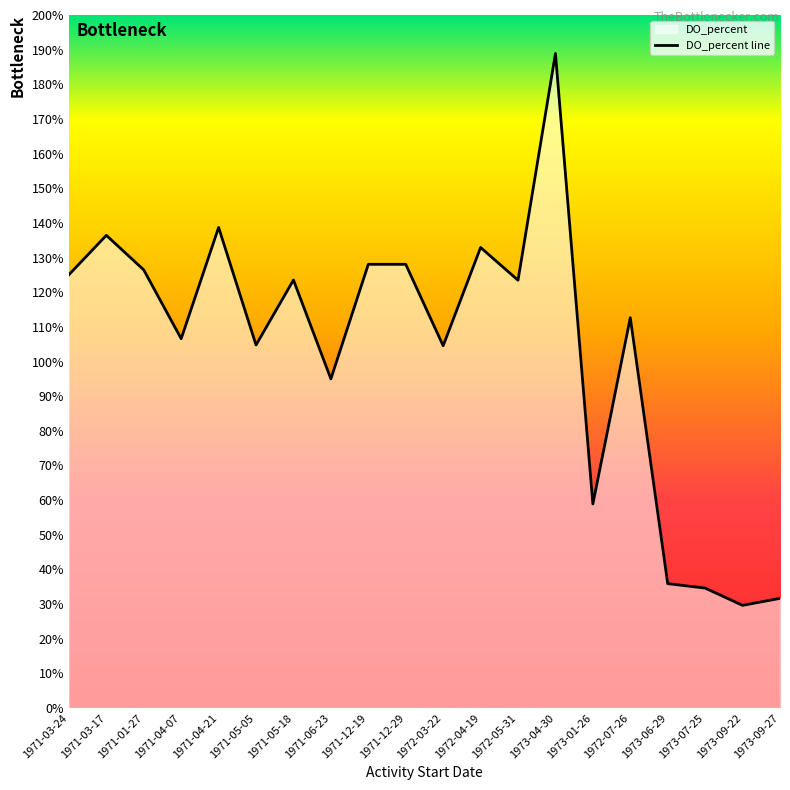

True or false: there are more than 0 points higher than both neighbors.

True